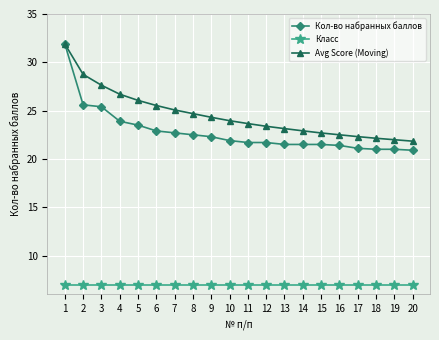

Which series has the widest spread of values?

Кол-во набранных баллов